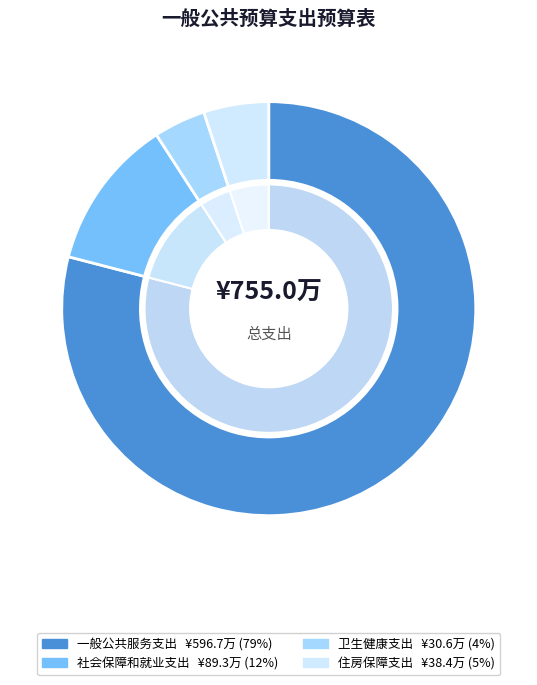

How many slices are in this pie chart?

4